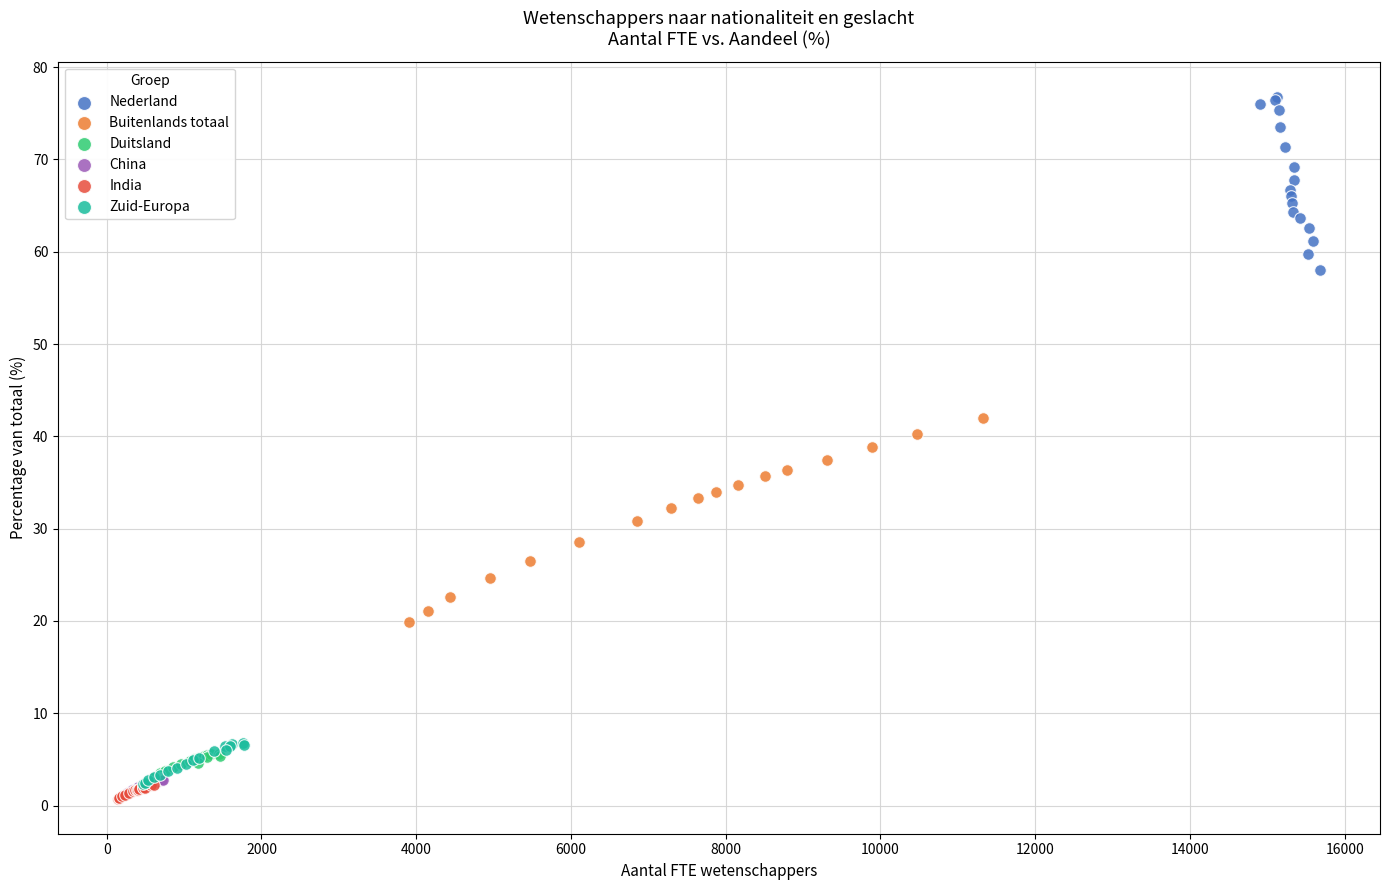

Which series contains the highest Y value?

Nederland